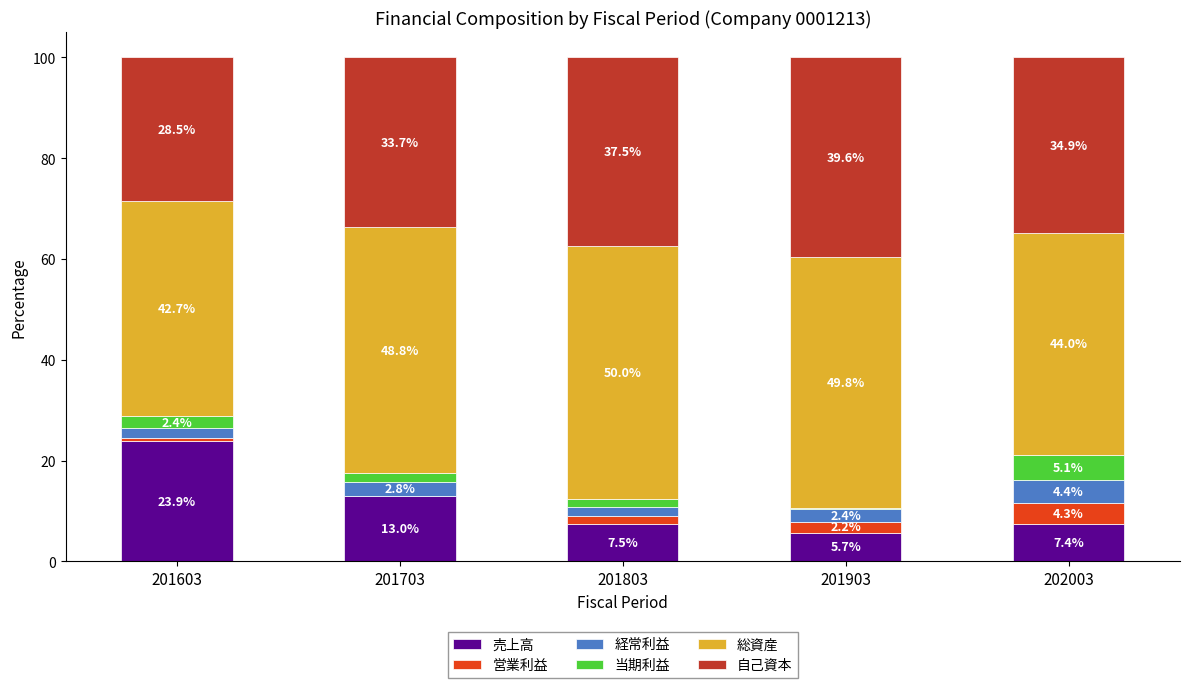

Is it true that 売上高 equals 9.3 at 201903?

False